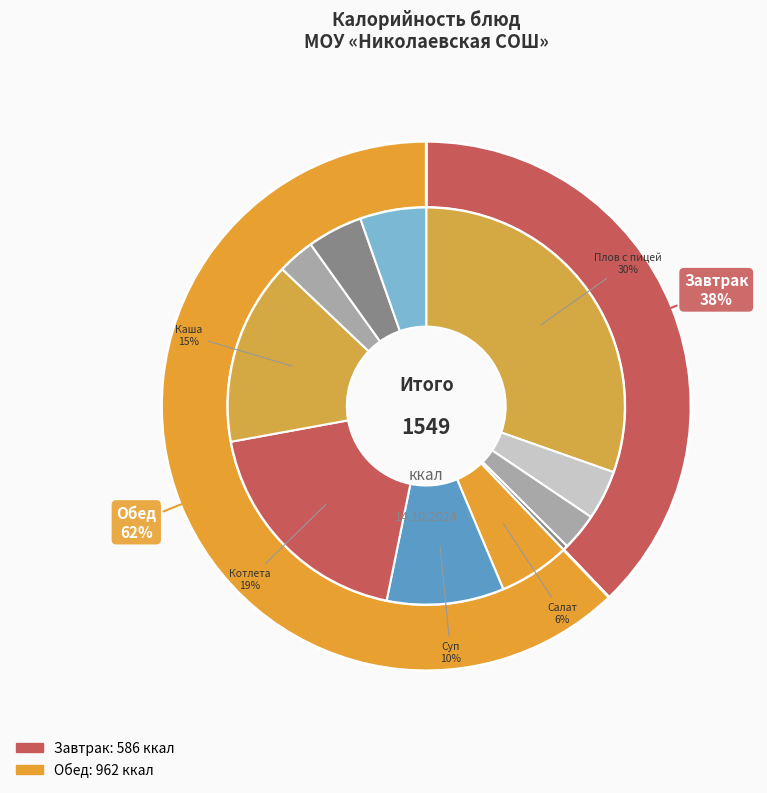

Do Каша гречневая рассыпчатая and Хлеб пшеничный (обед) together represent more than half of the pie?

No